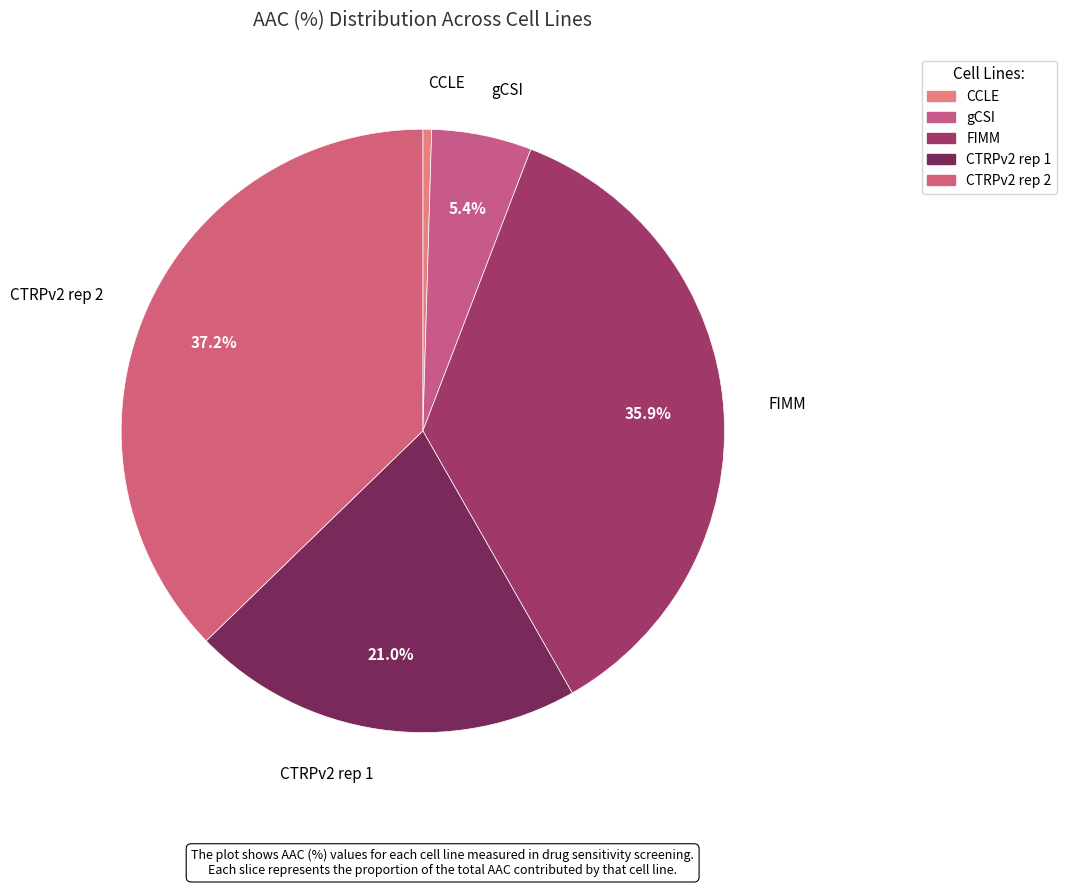

How many segments does this pie chart have?

5